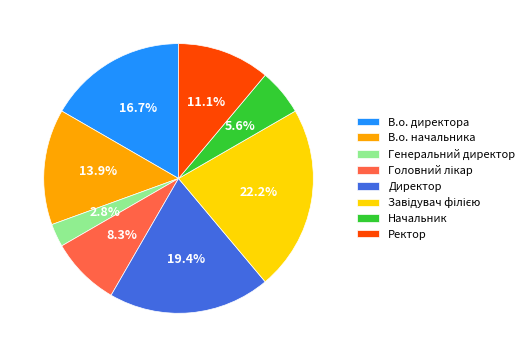

Is there any slice that represents more than half of the pie?

No